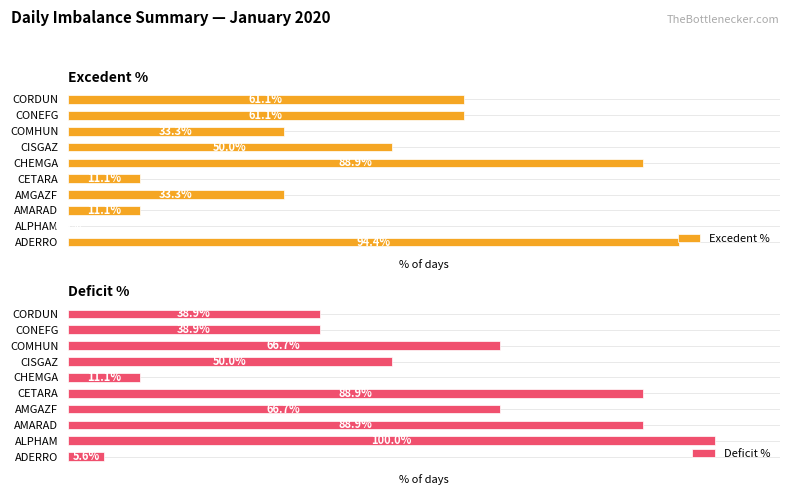

What is the average value of the Deficit % series?

55.6